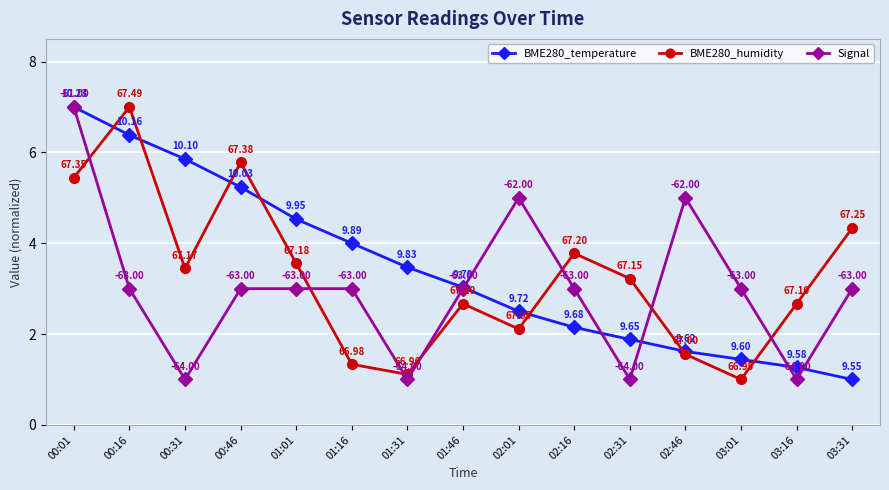

What is the label of the 8th point from the right?

01:46